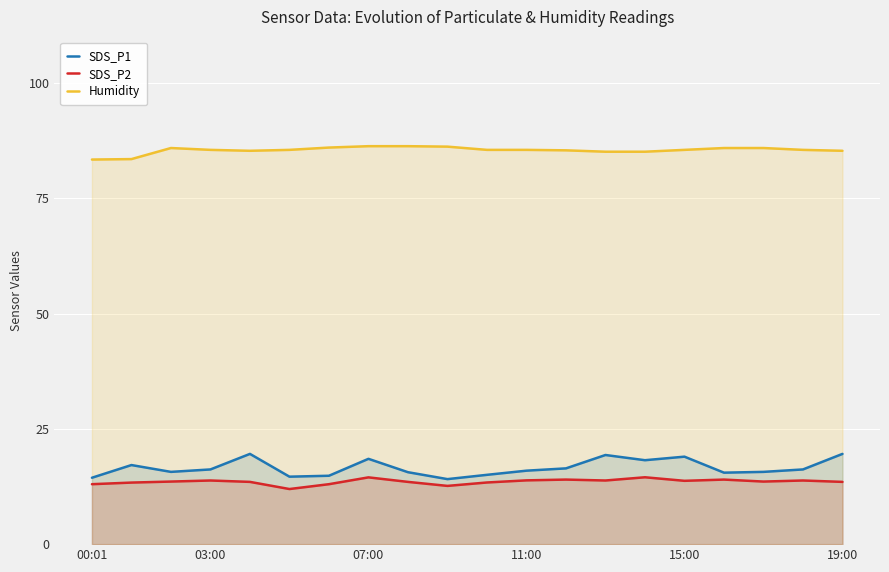

How many distinct data groups are displayed?

3